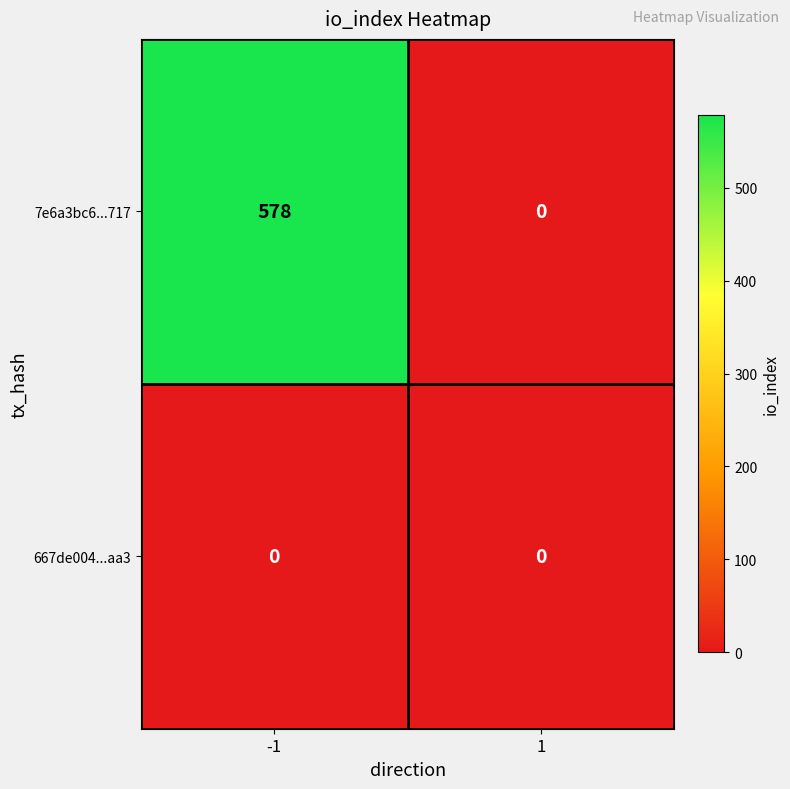

Reading left to right, what are all the values shown in this chart?

7e6a3bc6...717: 578	0
667de004...aa3: 0	0